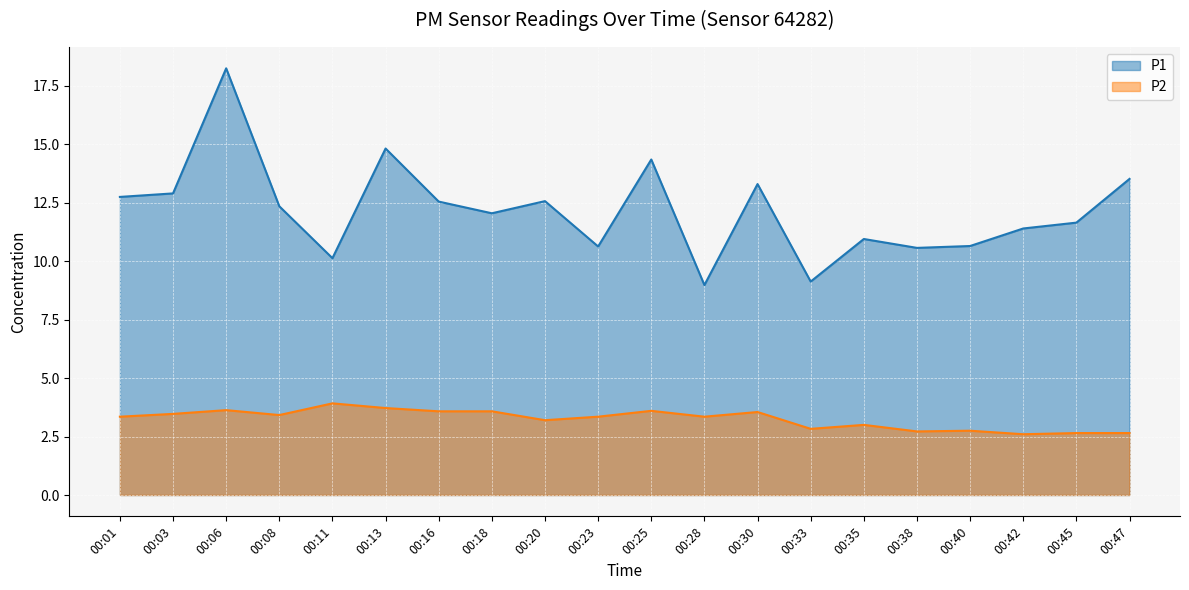

How many P2 values are between 2 and 3?

7